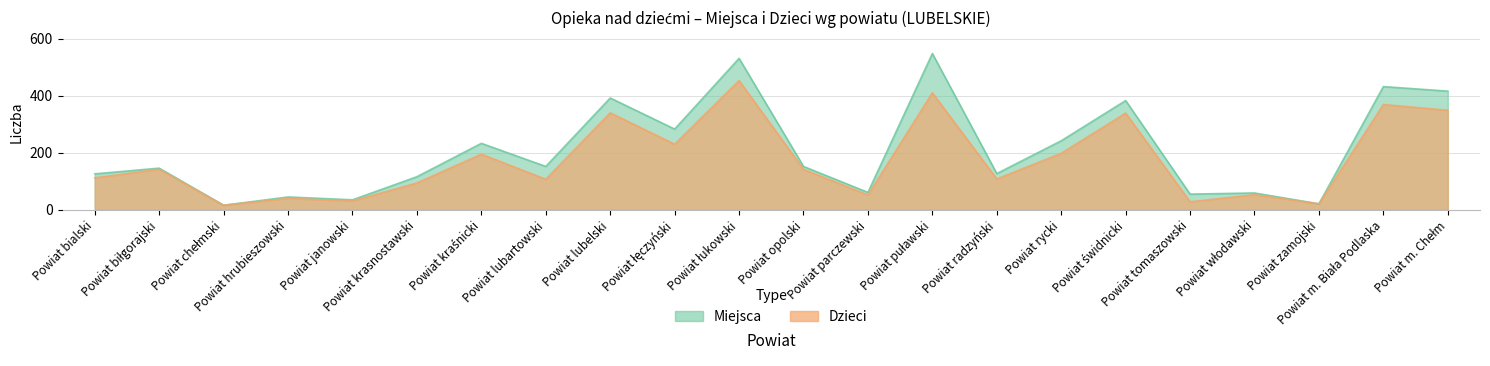

At which label does Miejsca reach its minimum?

Powiat chełmski